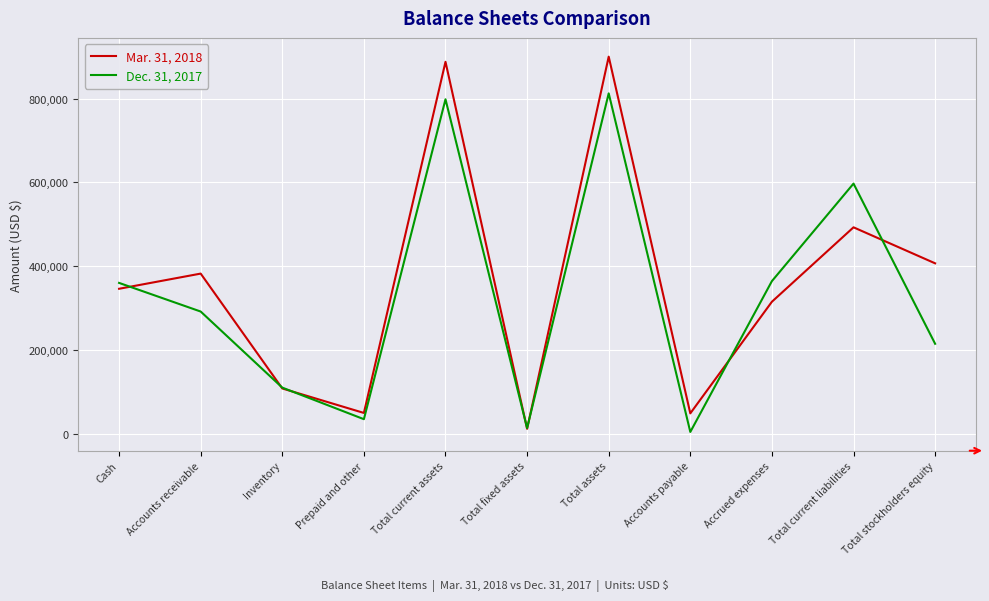

What is the maximum value for Mar. 31, 2018?

900100